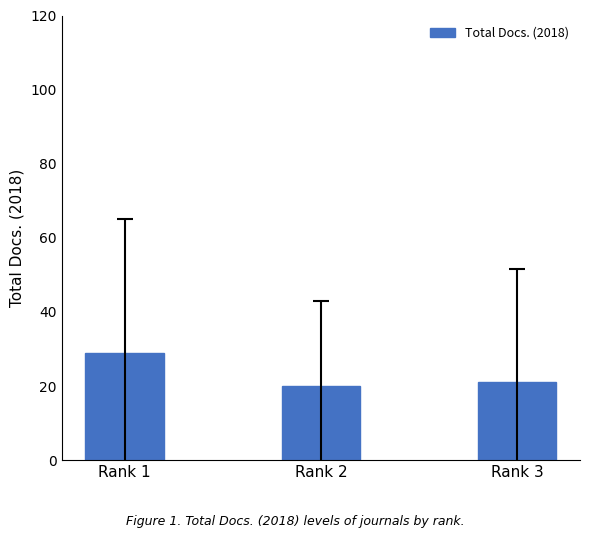

Count the number of data series in this chart.

1